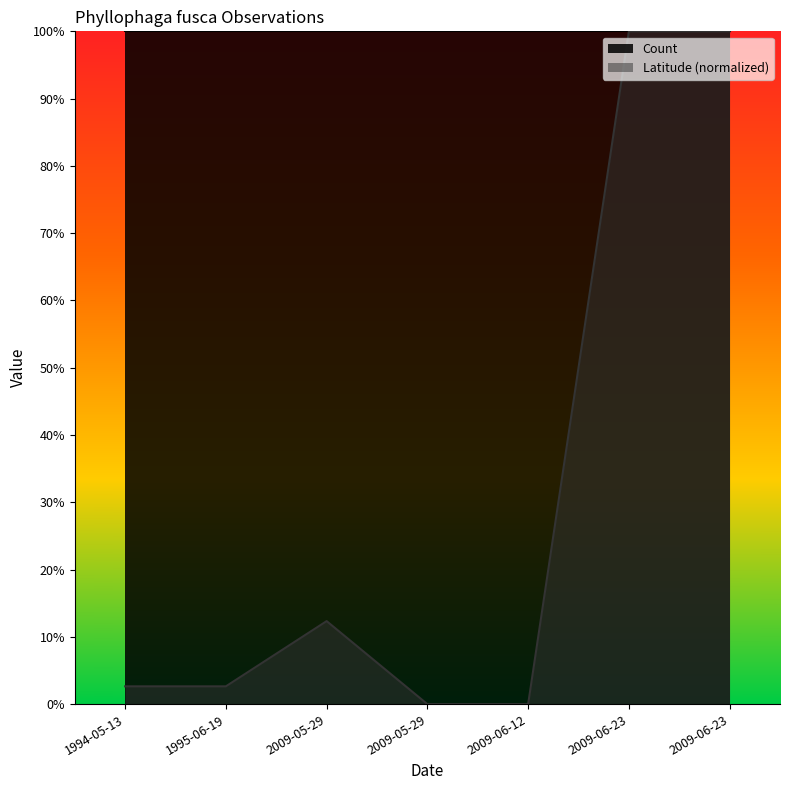

At which category does the data reach its first local peak?

2009-05-29